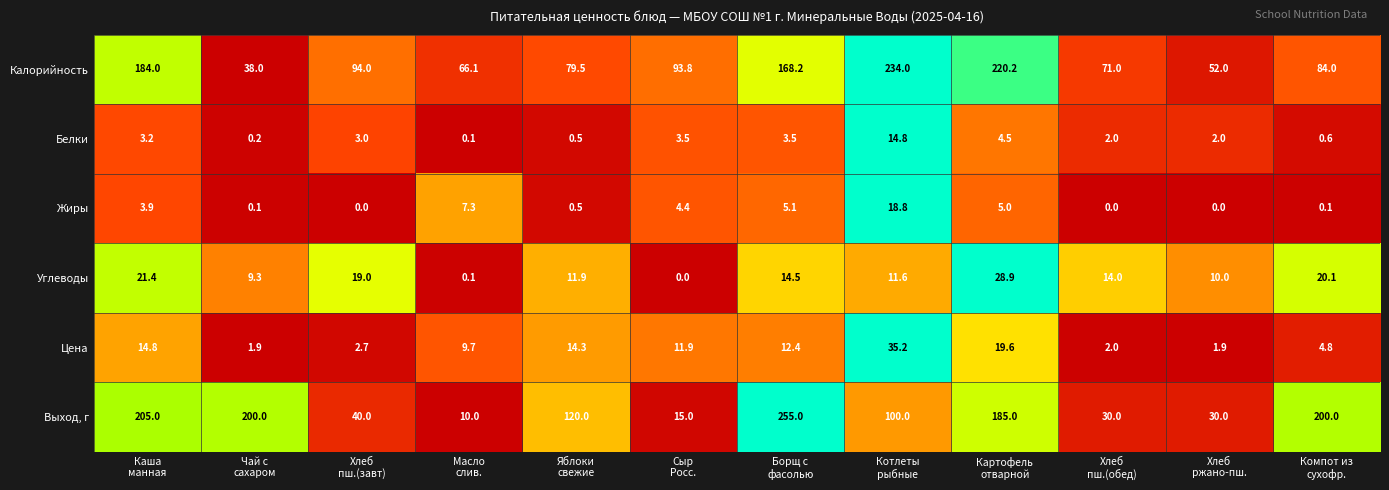

What is the sum of all Белки values?

37.9